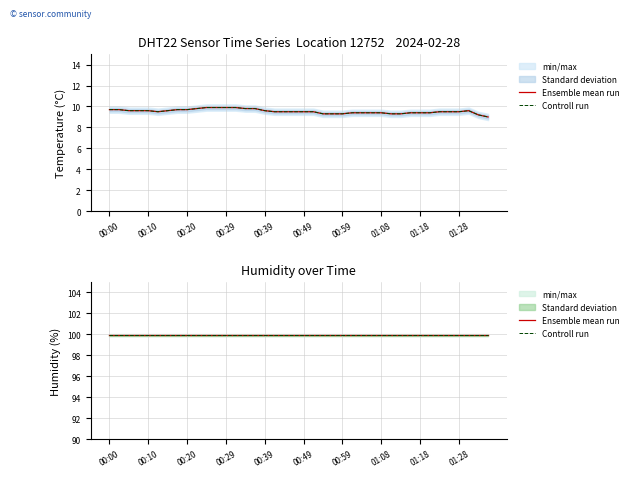

List the labels in order of value, largest first.

00:25, 00:27, 00:29, 00:32, 00:22, 00:34, 00:37, 00:00, 00:03, 00:17, 00:20, 00:05, 00:07, 00:10, 00:15, 00:39, 01:30, 00:12, 00:42, 00:44, 00:46, 00:49, 00:51, 01:23, 01:25, 01:28, 01:01, 01:03, 01:06, 01:08, 01:16, 01:18, 01:20, 00:54, 00:56, 00:59, 01:11, 01:13, 01:33, 01:35